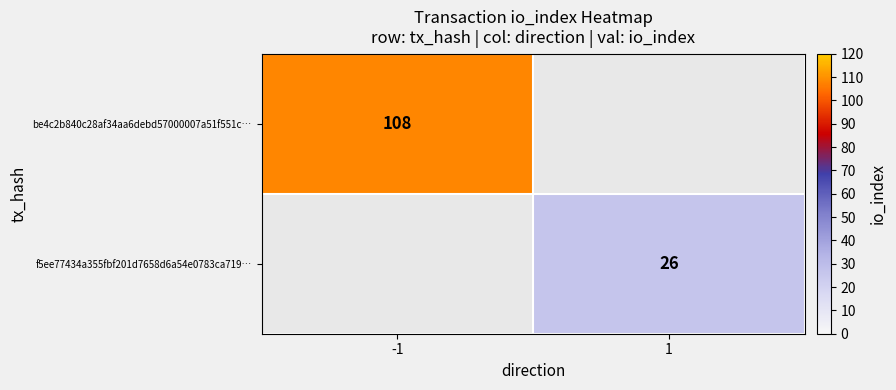

How many distinct data groups are displayed?

2